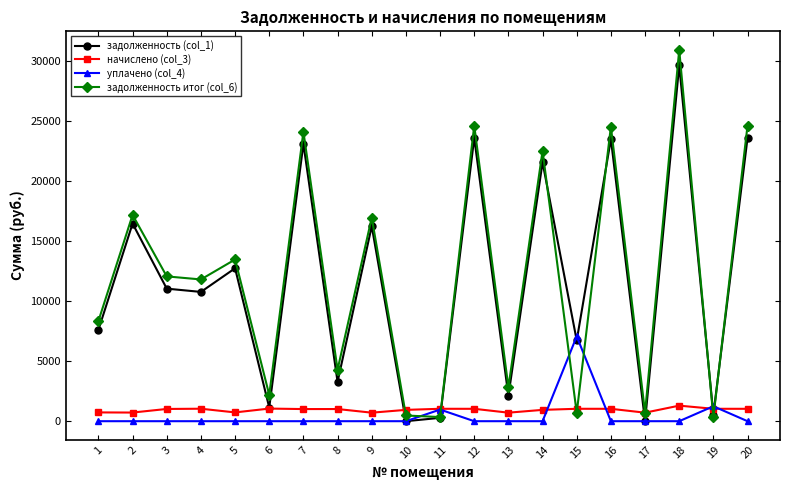

What is the value of the задолженность итог (col_6) point at the 19th from the left?

346.1